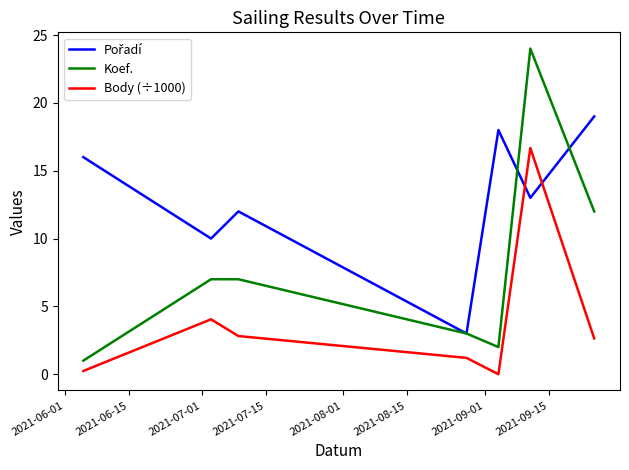

Which series has the largest range (max minus min)?

Koef.